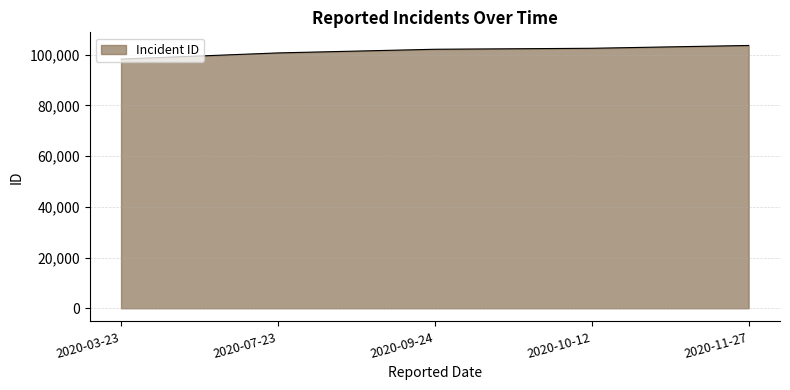

Between 2020-03-23 and 2020-11-27, which is larger?

2020-11-27